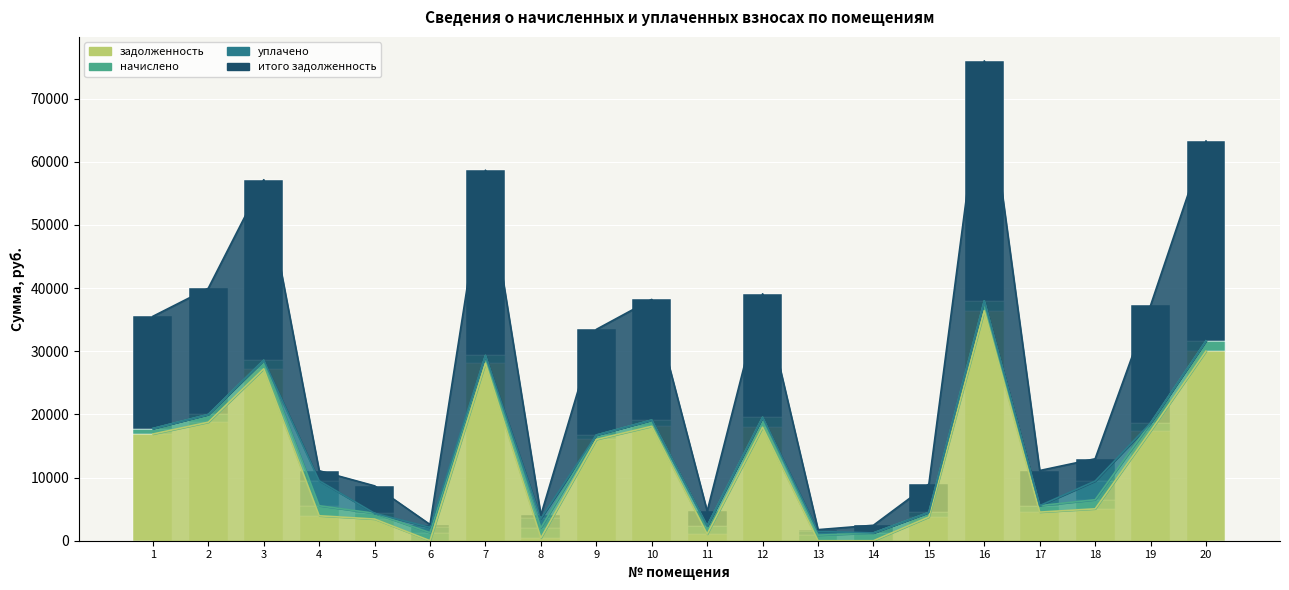

What is the sum of all уплачено values?

9840.9